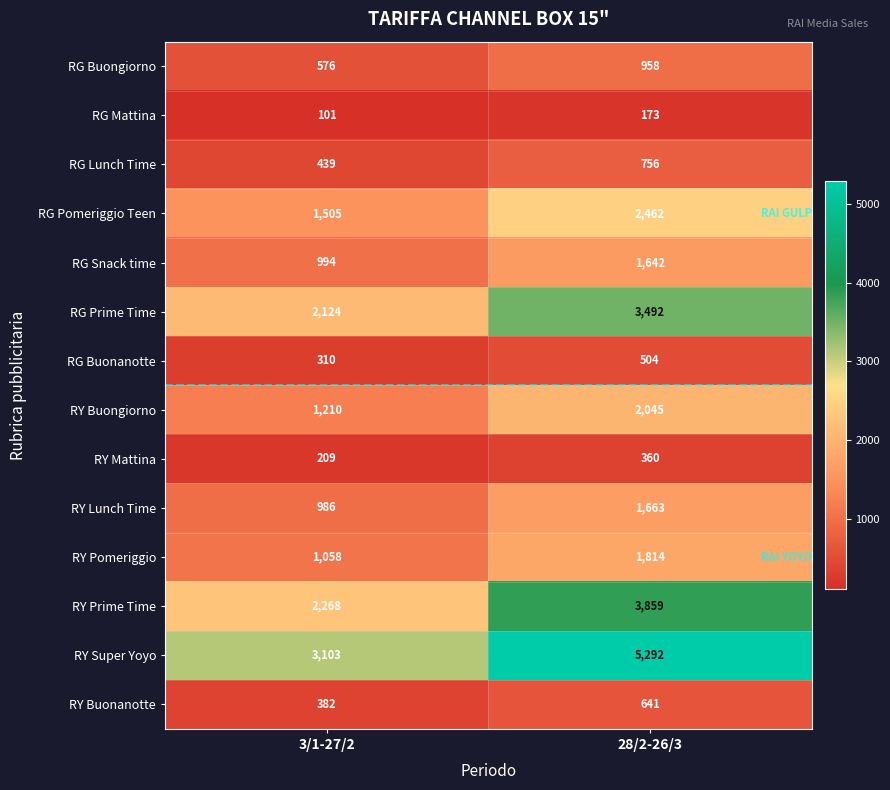

What is the smallest value displayed?

101